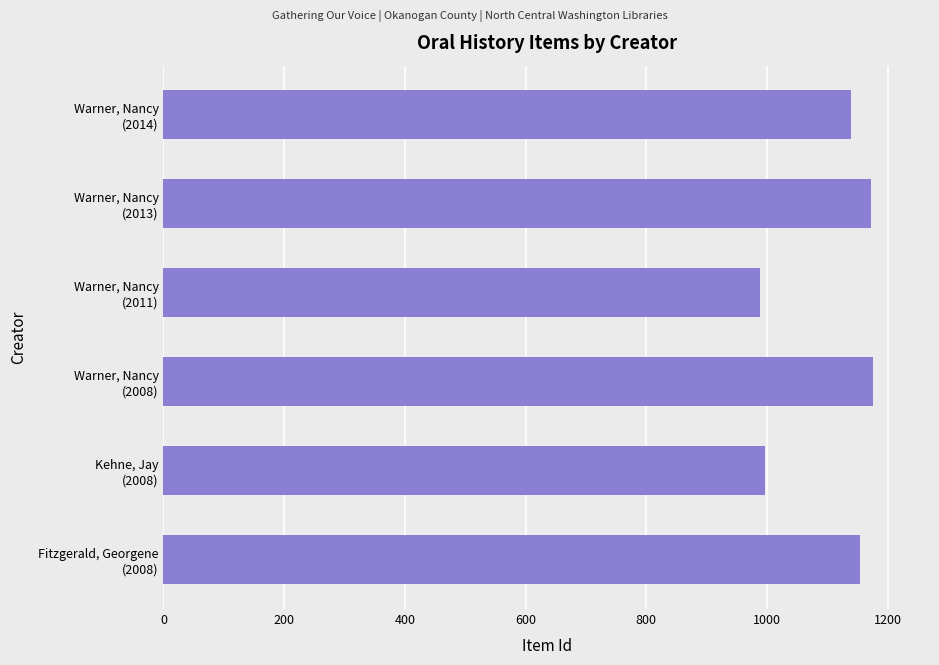

What is the sum of all values?

6626